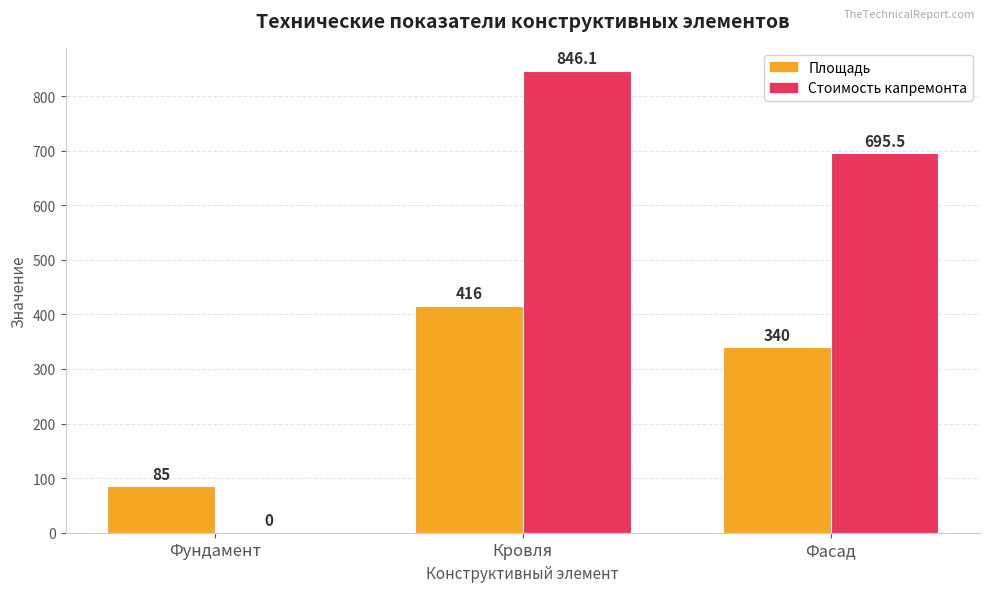

The value of Стоимость капремонта at Кровля is 846.1. True or false?

True